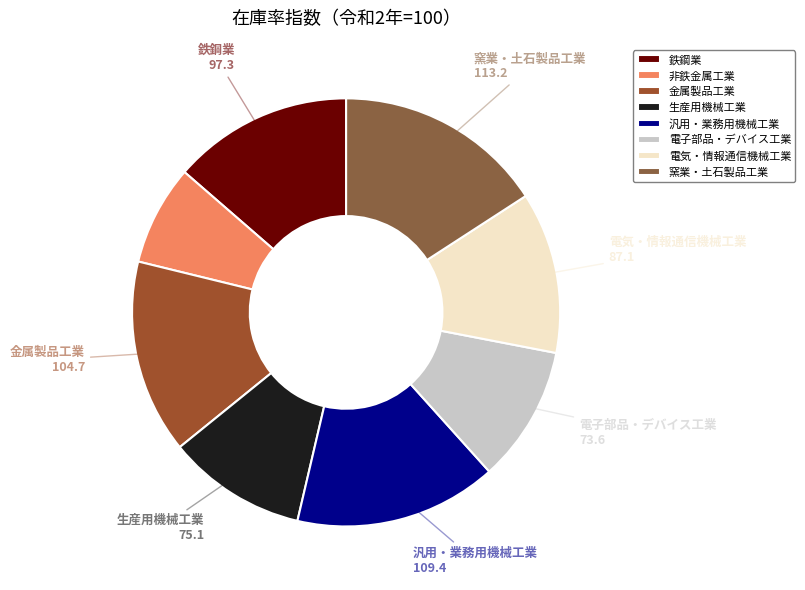

What is the total percentage of 電気・情報通信機械工業 and 非鉄金属工業?

19.8%